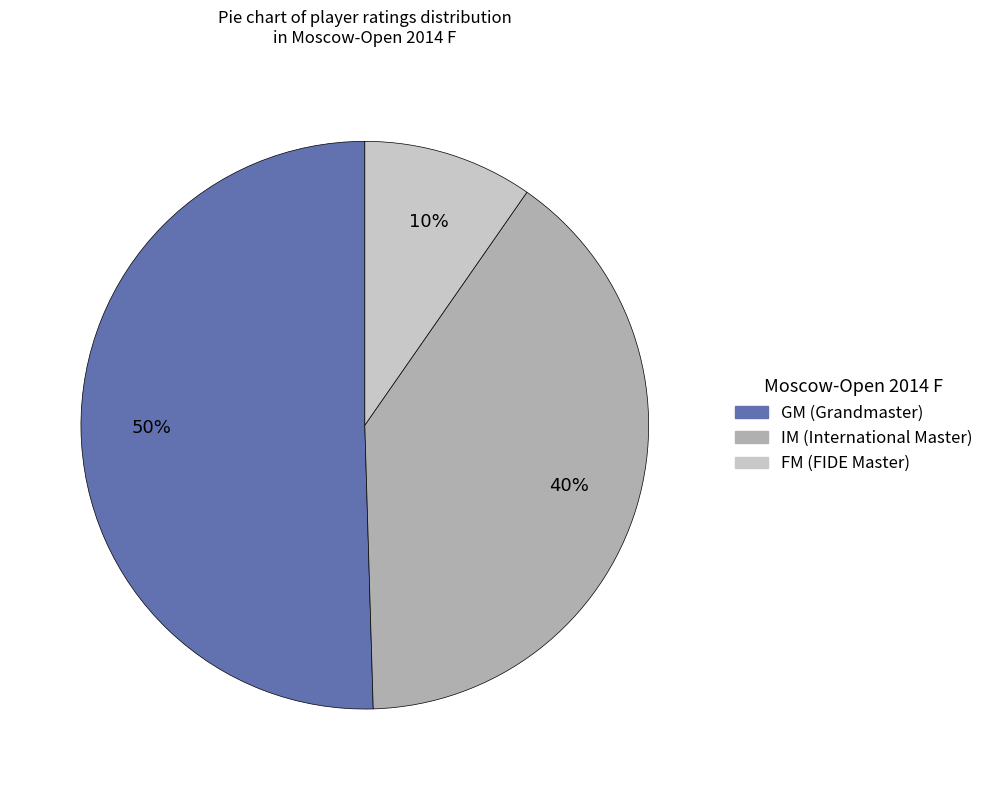

To the nearest percent, what is the average slice percentage?

33%